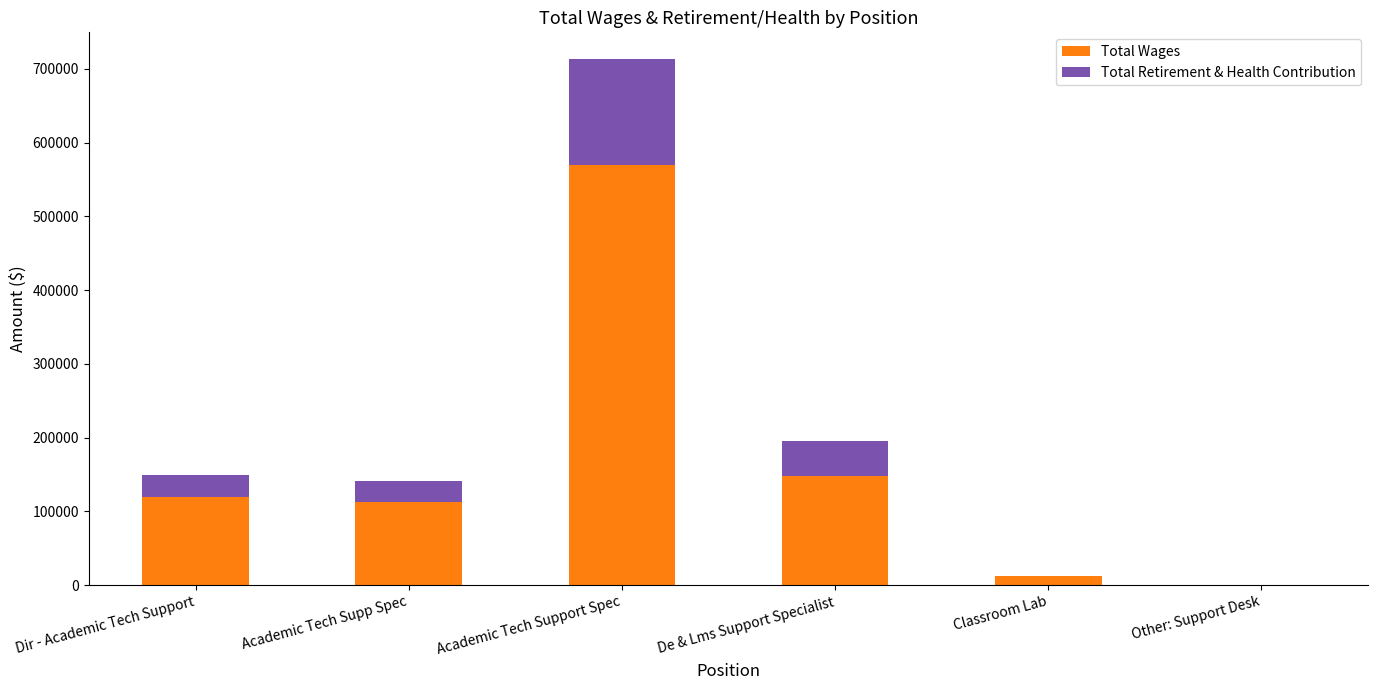

Where is Total Wages nearest to the value 284996?

De & Lms Support Specialist